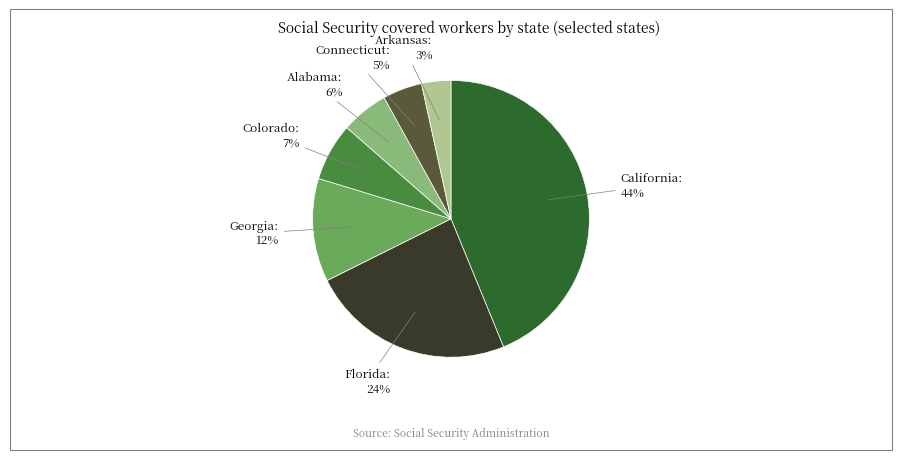

Is there a majority slice in this chart?

No